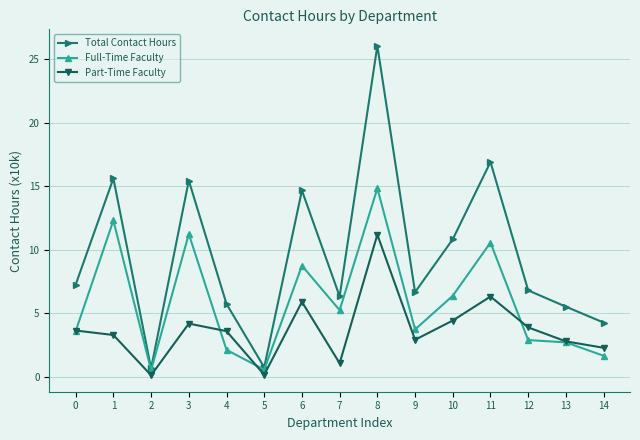

How many series are shown in this chart?

3